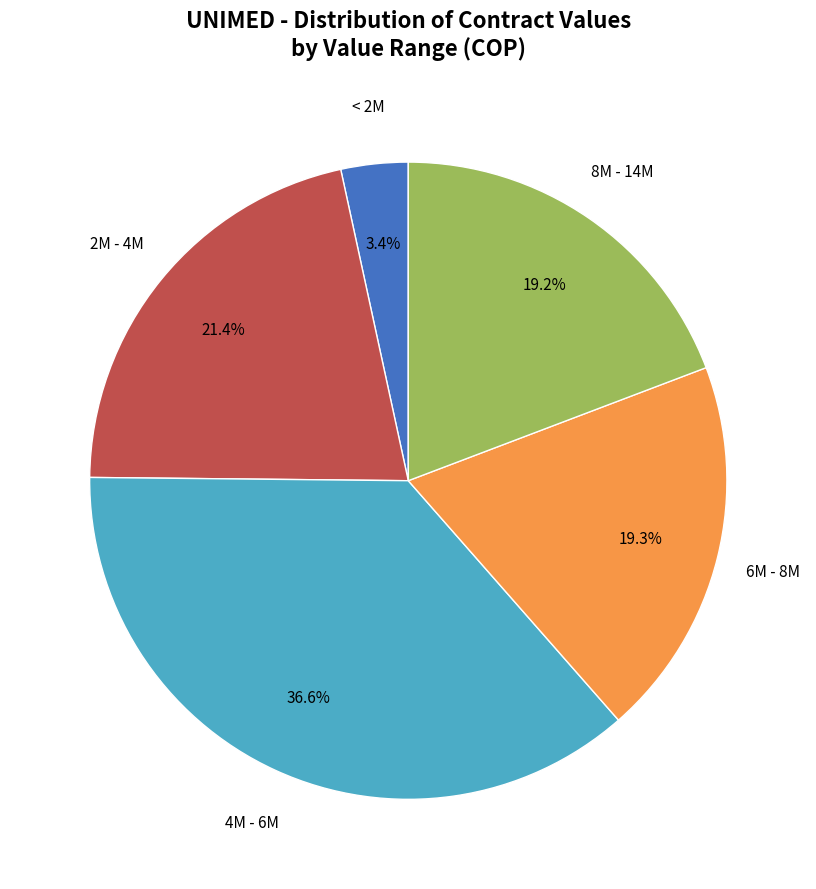

Does any single category account for the majority?

No